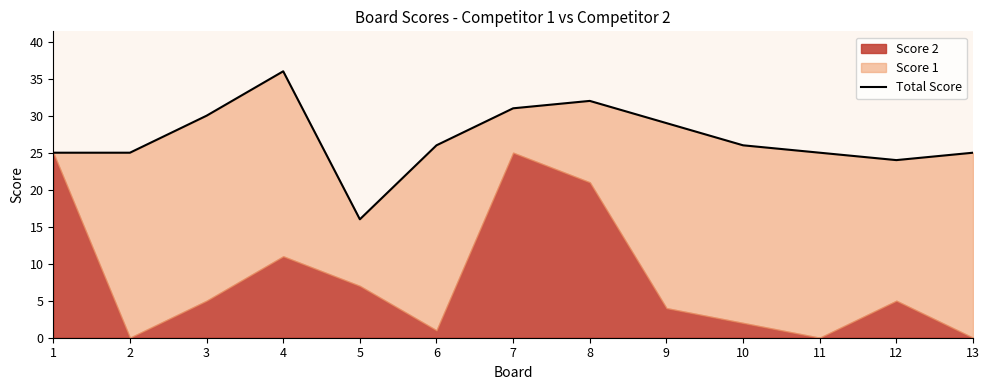

What is the sum of all values?

350